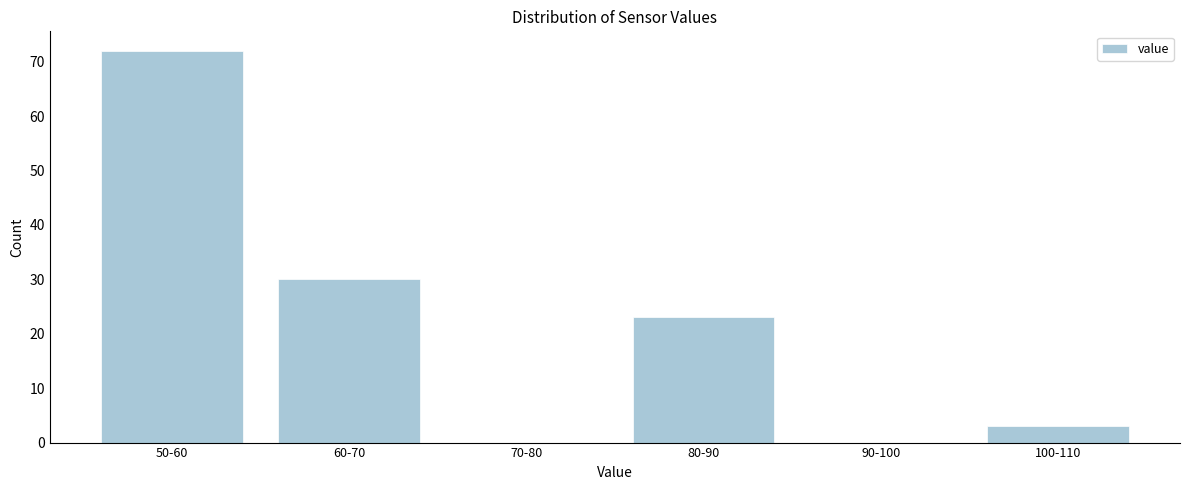

Reading right to left, extract all data points from this chart.

100-110=3	90-100=0	80-90=23	70-80=0	60-70=30	50-60=72